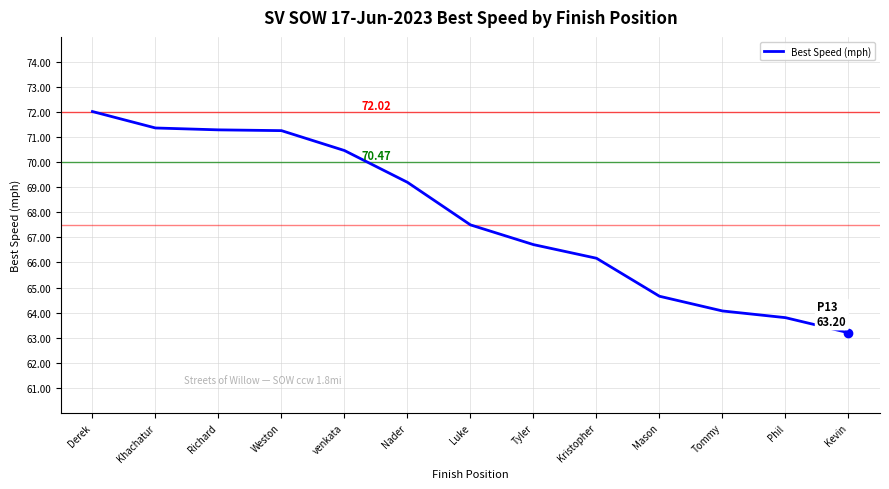

Count the number of data series in this chart.

1